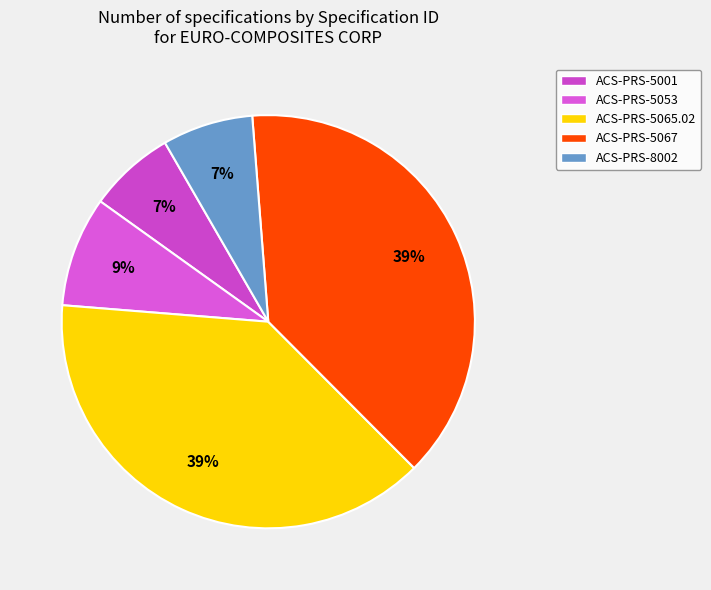

To the nearest percent, what percentage of the pie is ACS-PRS-5067?

39%